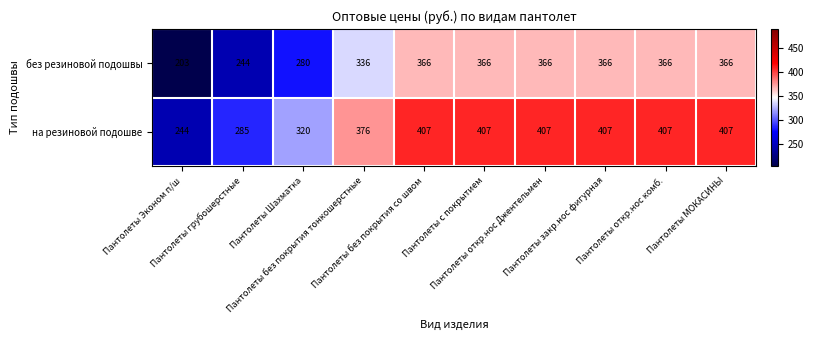

Count the без резиновой подошвы values in the range 280 to 366.

8